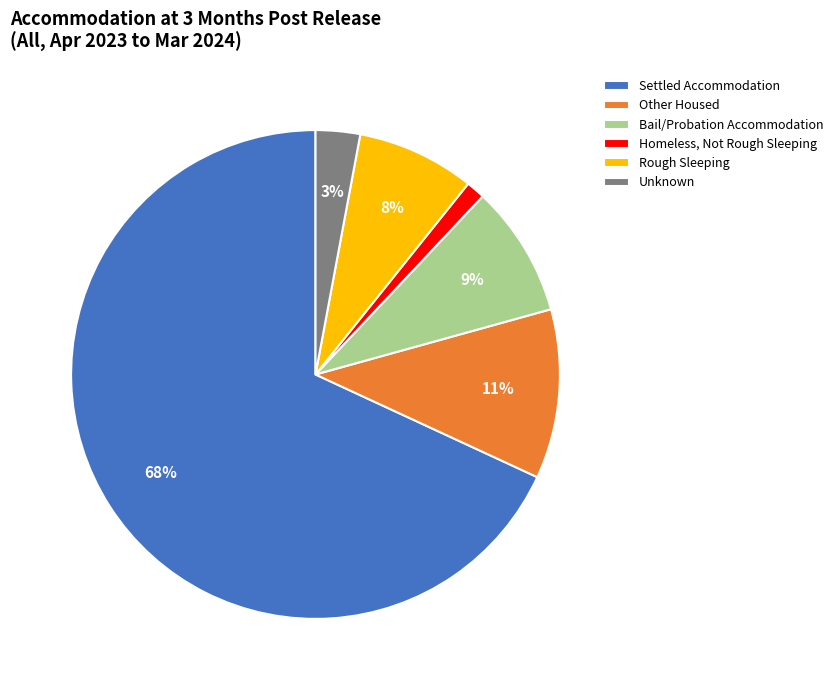

How many segments does this pie chart have?

6